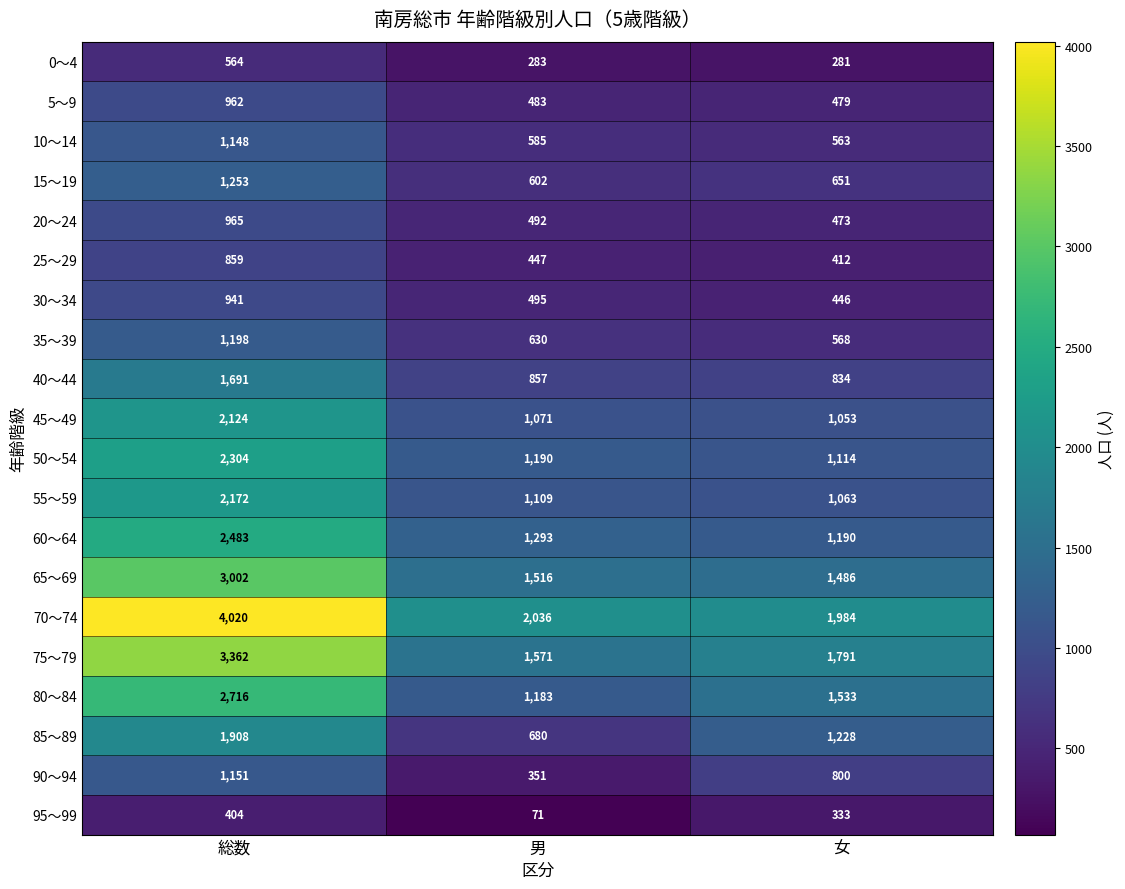

What is the lowest value of the 30～34 series?

446